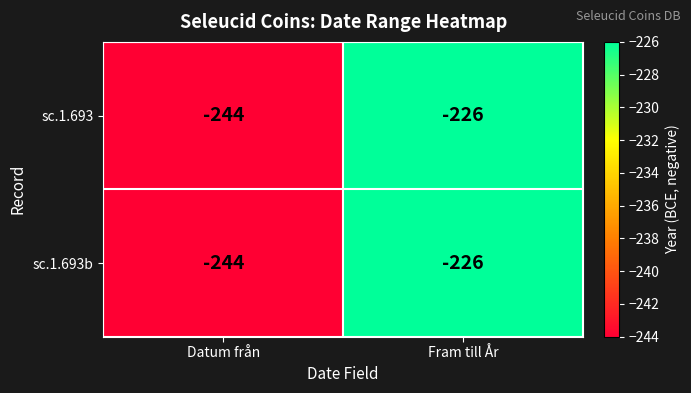

Which label corresponds to the largest value in the chart?

Fram till År